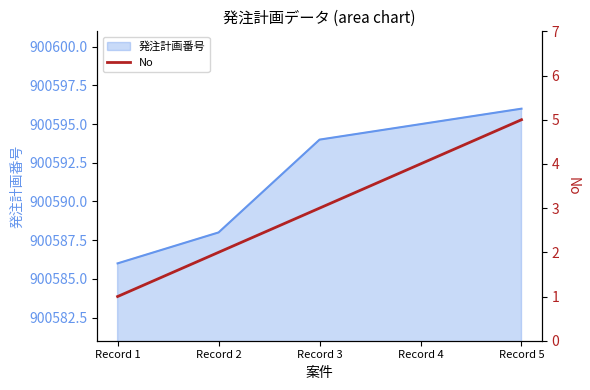

At which label is the value closest to 3?

Record 3